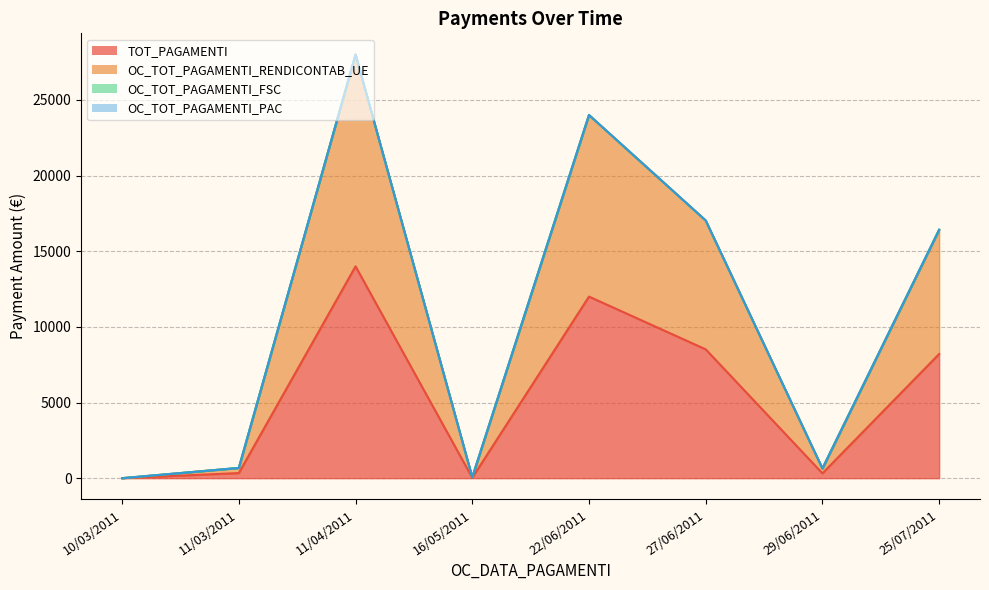

What is the total value across all series at 22/06/2011?

36003.9